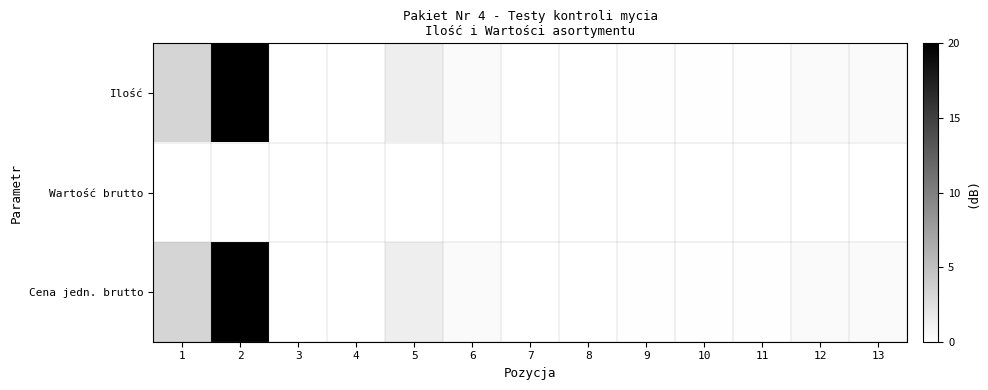

Rank the series by their maximum value, from highest to lowest.

Ilość, Cena jedn. brutto, Wartość brutto